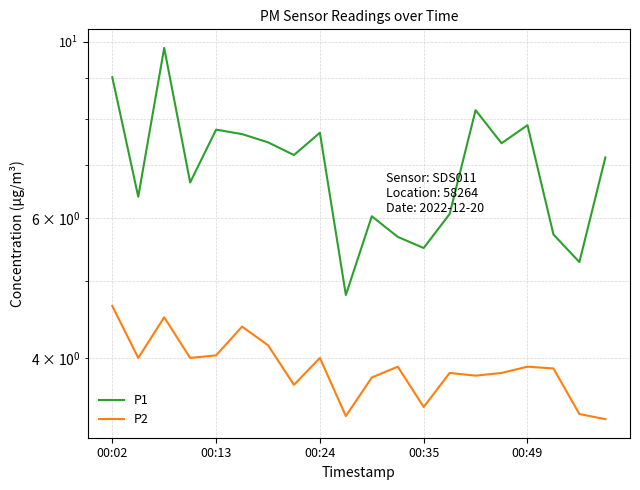

Is it true that P1 equals 1.9 at 13?

False